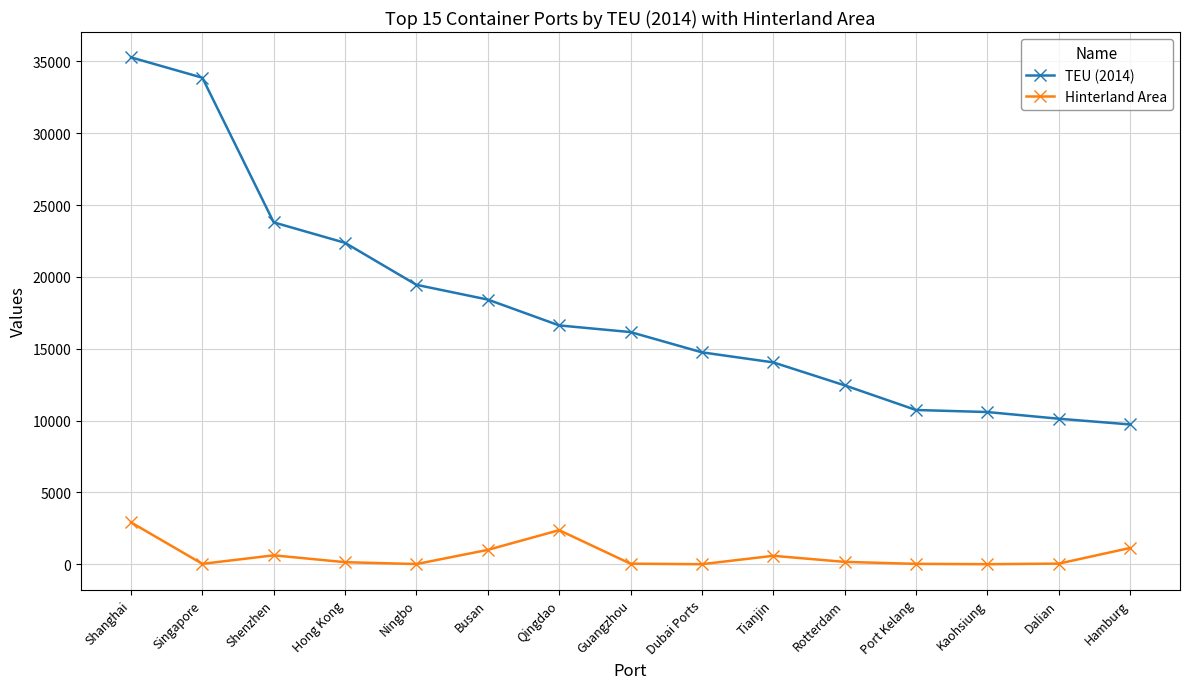

The value of TEU (2014) at Shenzhen is 36501.7. True or false?

False